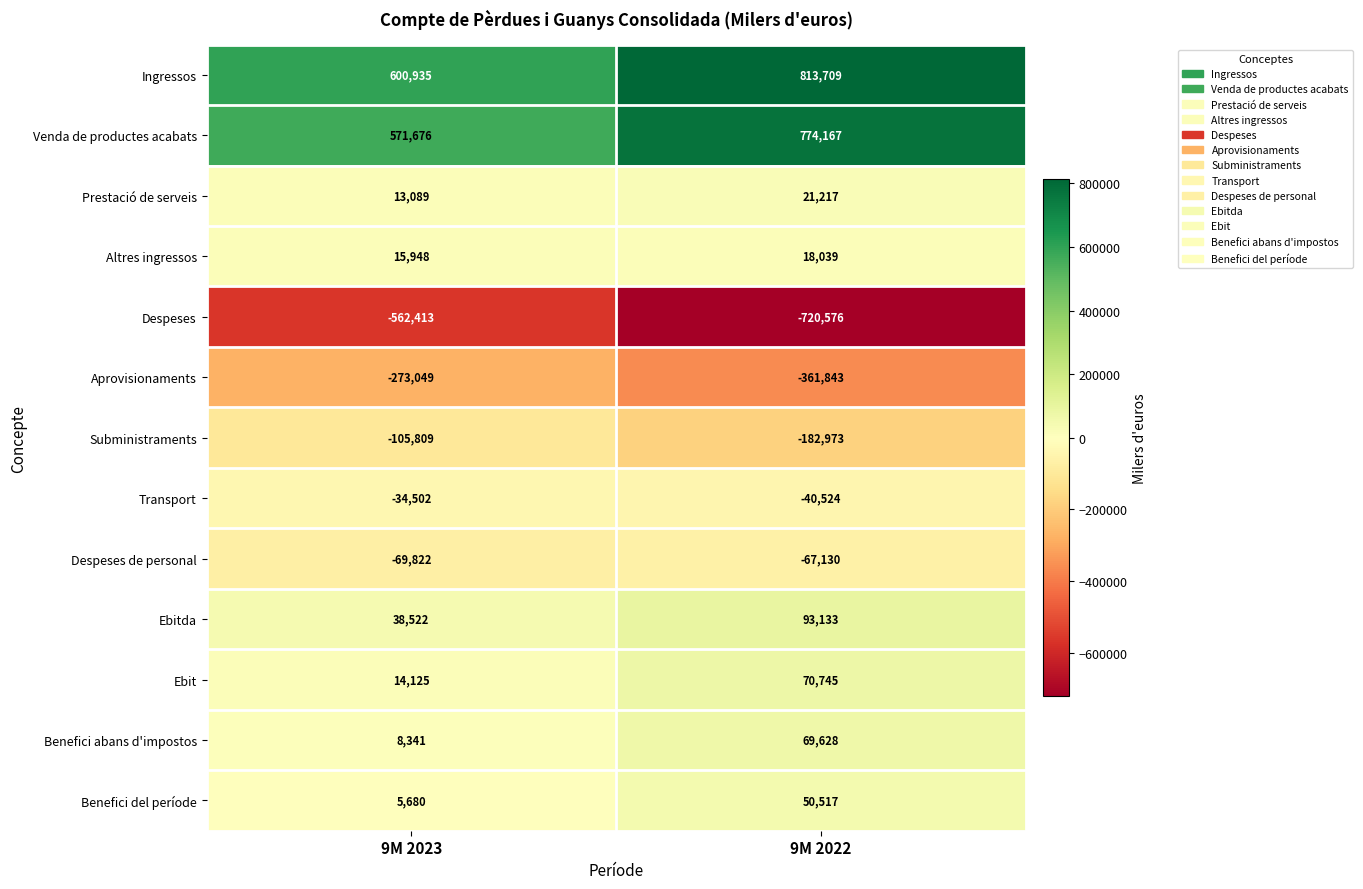

Which category has the lowest value across all series?

9M 2022